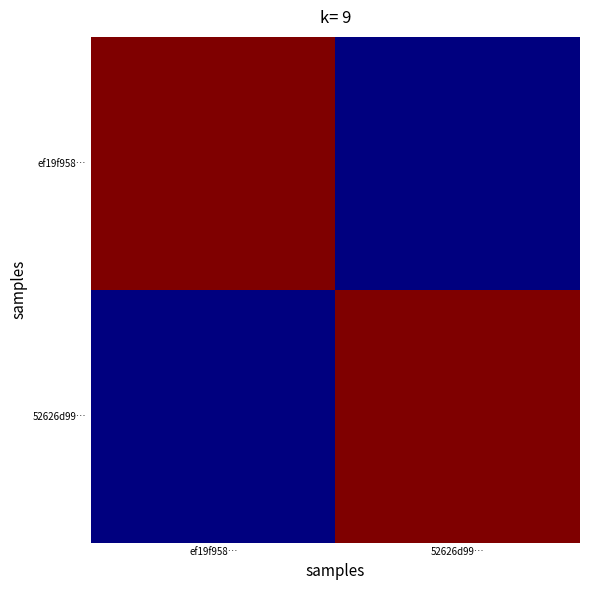

What is the difference between the highest and lowest values at ef19f958…?

29